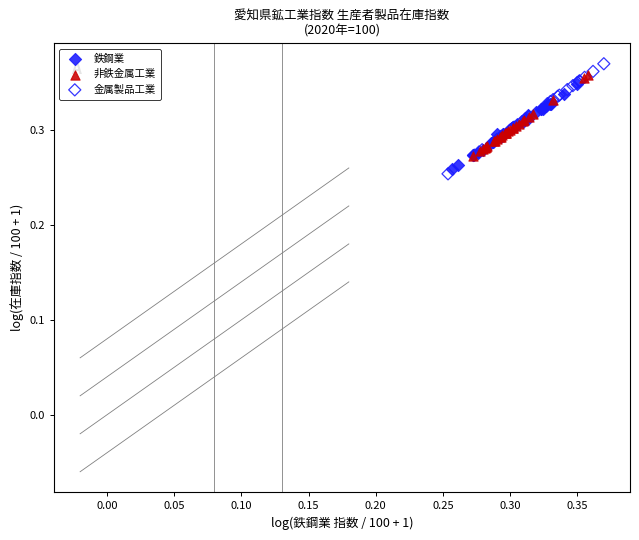

What are all the series names shown in the legend?

鉄鋼業, 非鉄金属工業, 金属製品工業